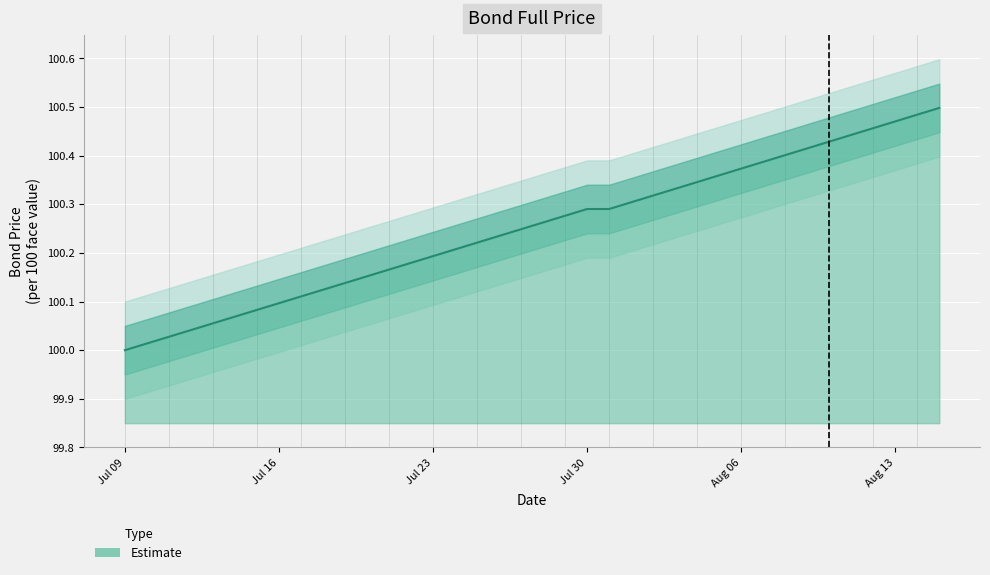

Reading right to left, extract all data points from this chart.

100.5	100.5	100.5	100.5	100.4	100.4	100.4	100.4	100.4	100.4	100.4	100.3	100.3	100.3	100.3	100.3	100.3	100.3	100.3	100.2	100.2	100.2	100.2	100.2	100.2	100.2	100.2	100.1	100.1	100.1	100.1	100.1	100.1	100.1	100.0	100.0	100.0	100.0